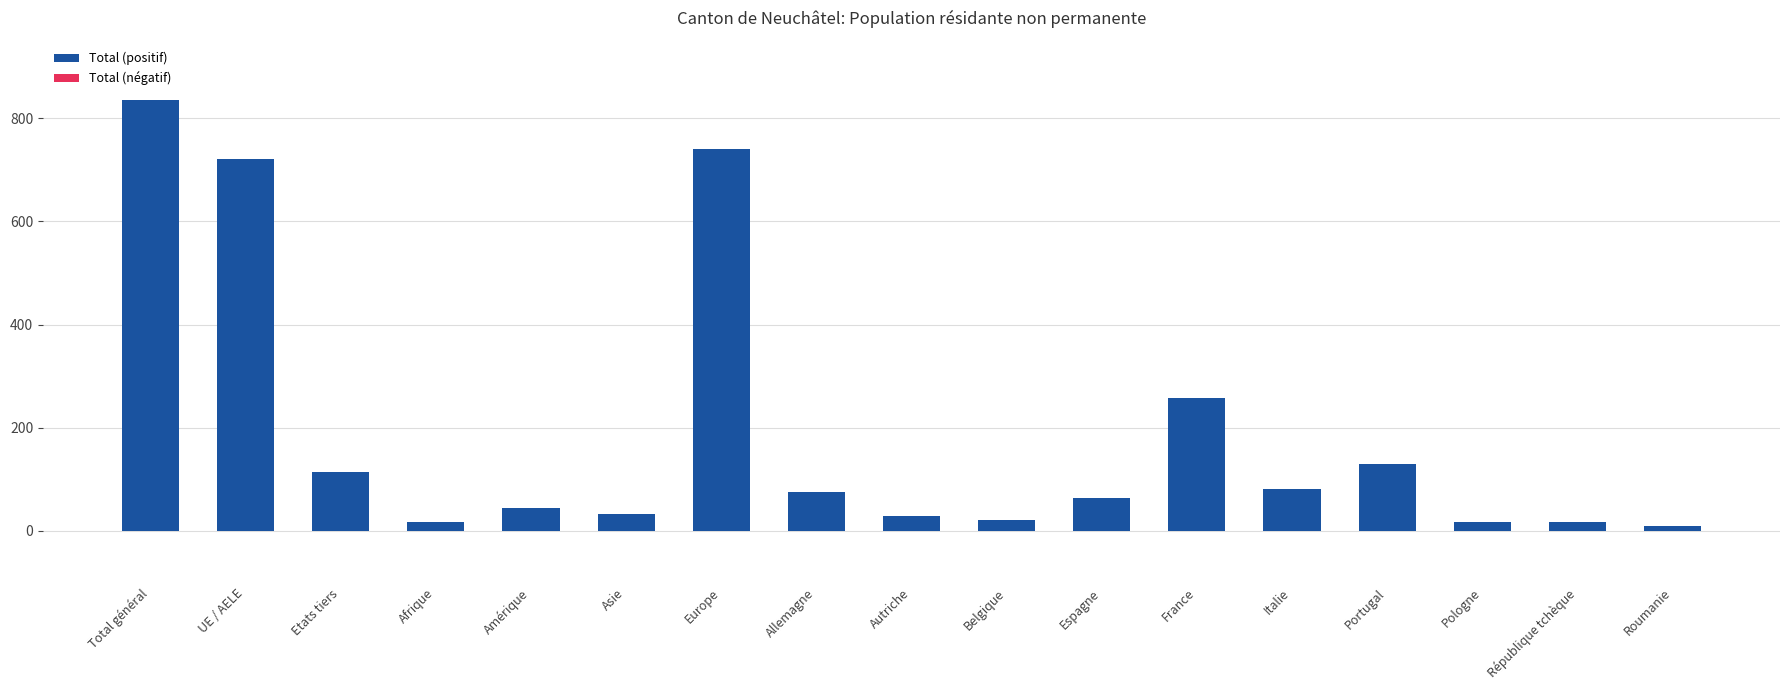

How many bars are there in total?

17